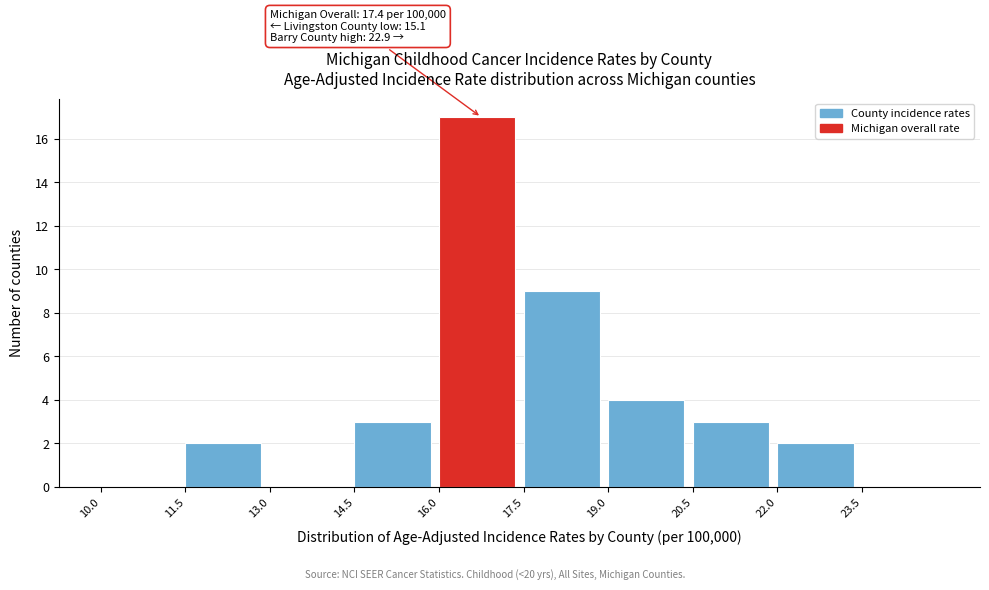

Over which range of the x-axis is the bar tallest?

16.0 to 17.5